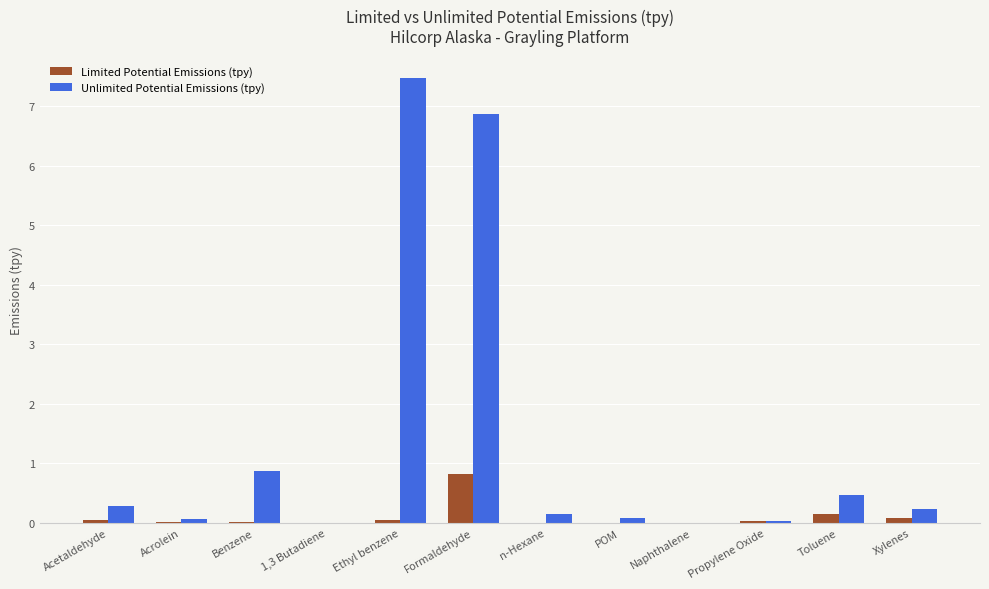

True or false: Limited Potential Emissions (tpy) has a value of 0.0 at Ethyl benzene.

True